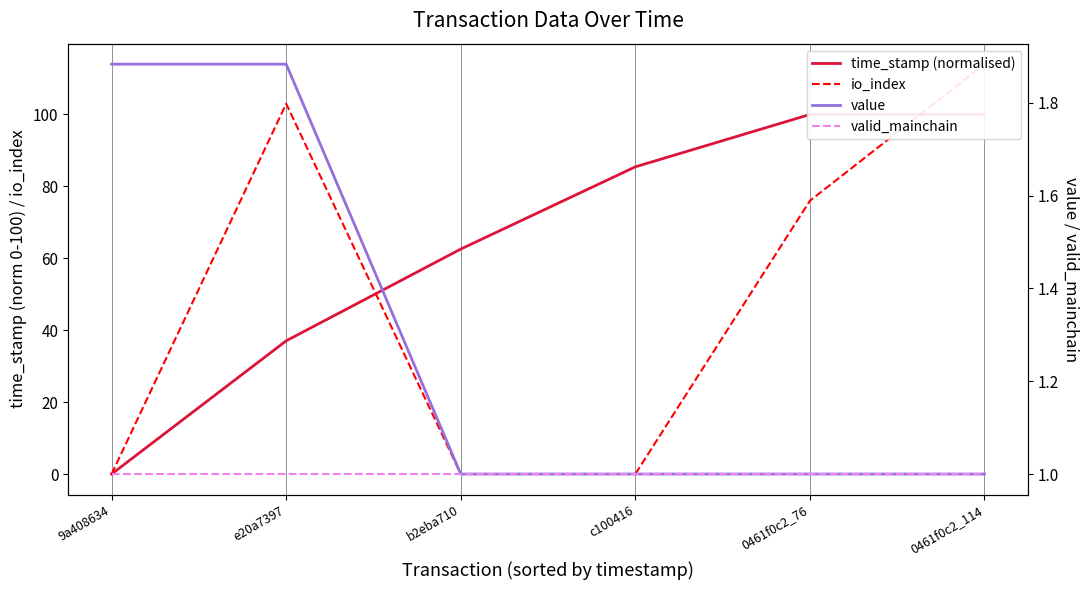

What is the spread (max minus min) of values at b2eba710?

62.6